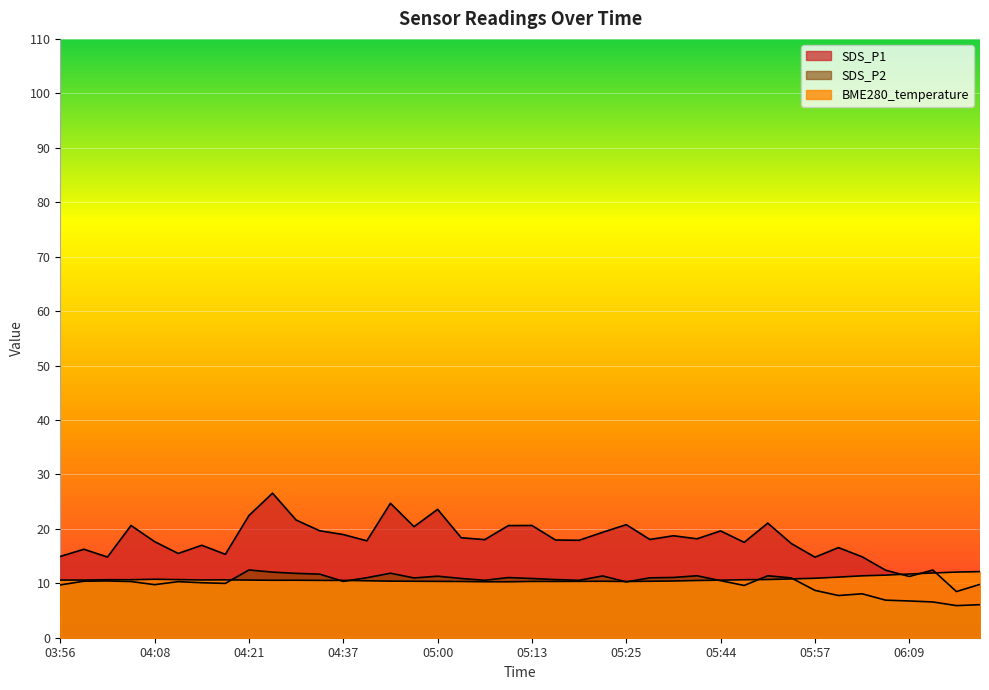

What is the difference between the highest and lowest values at 06:16?

6.2